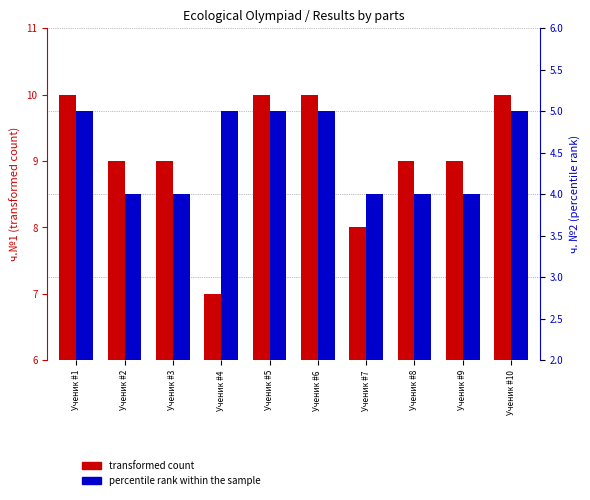

At which label does transformed count first exceed 9?

Ученик #1